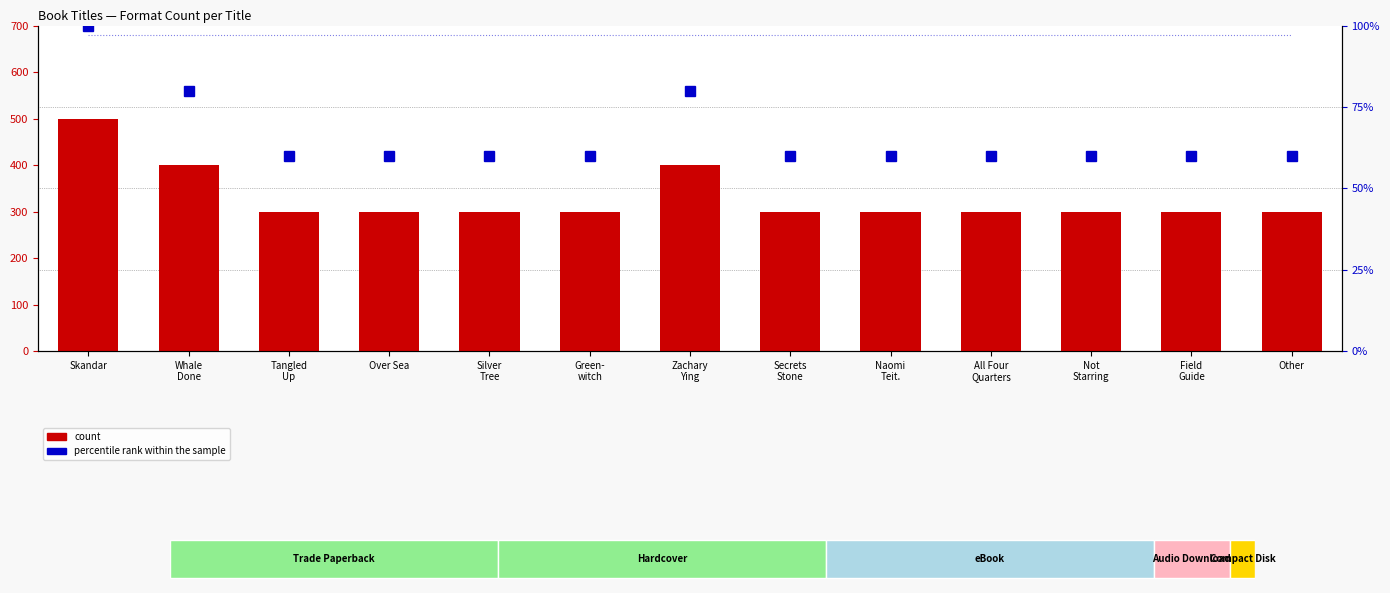

List the series in order of their overall mean, lowest first.

count, percentile rank within the sample